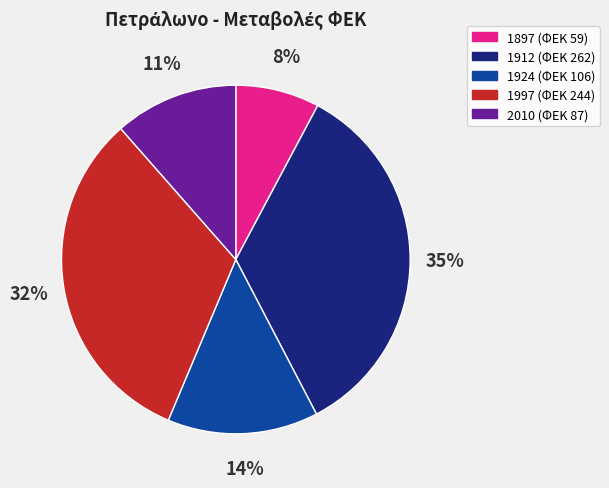

Count the number of slices in the pie.

5